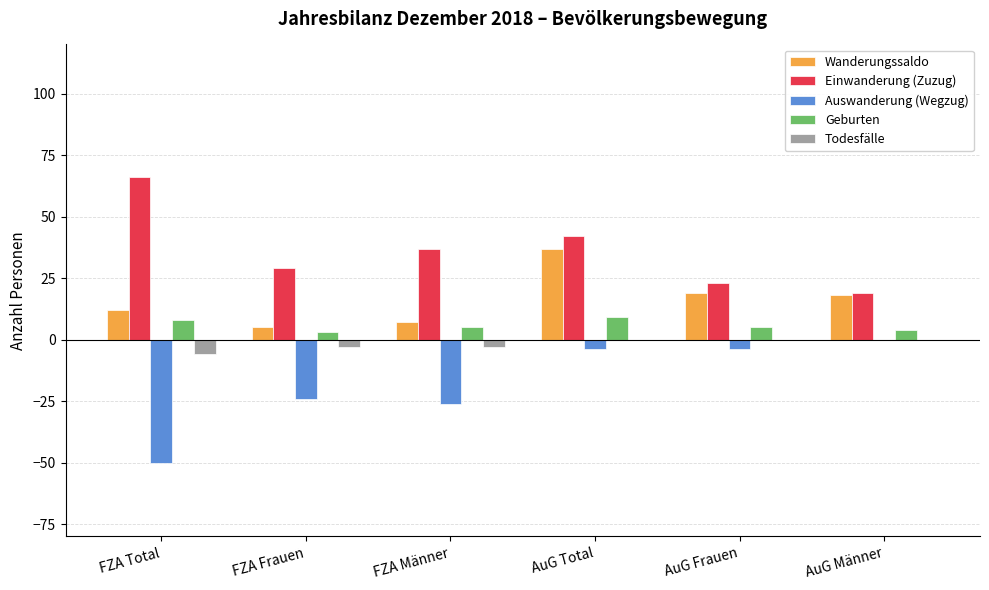

What is the maximum value shown in the chart?

66